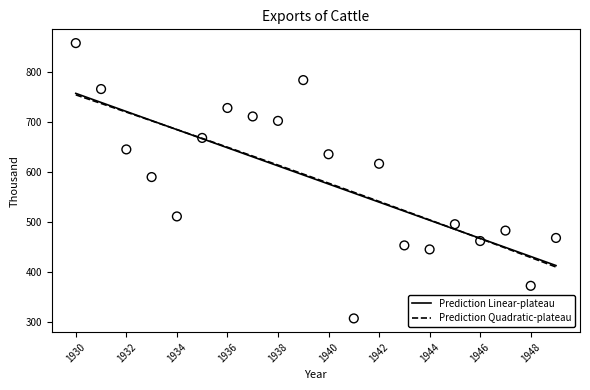

Is the value of Prediction Linear-plateau at 1936 greater than the value of Prediction Quadratic-plateau at 1948?

Yes